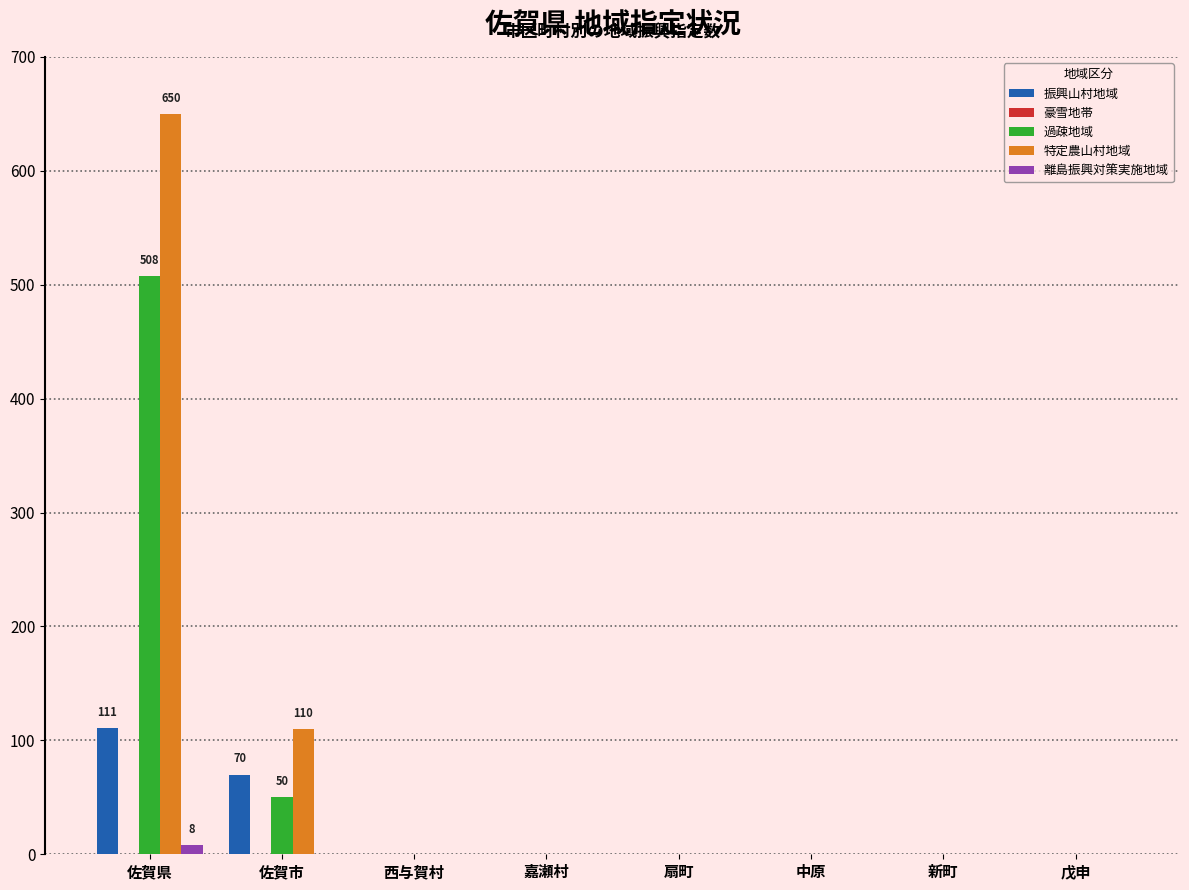

Is the value of 離島振興対策実施地域 at 新町 greater than the value of 振興山村地域 at 佐賀県?

No